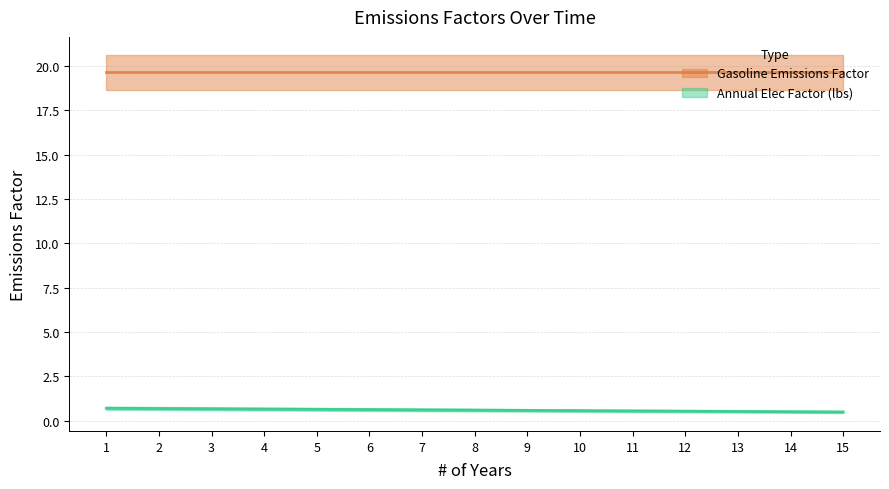

What value does the data have at 12?

0.5